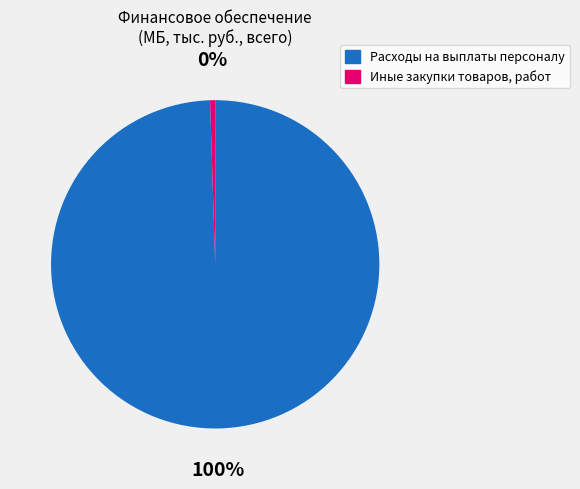

Count the number of slices in the pie.

2